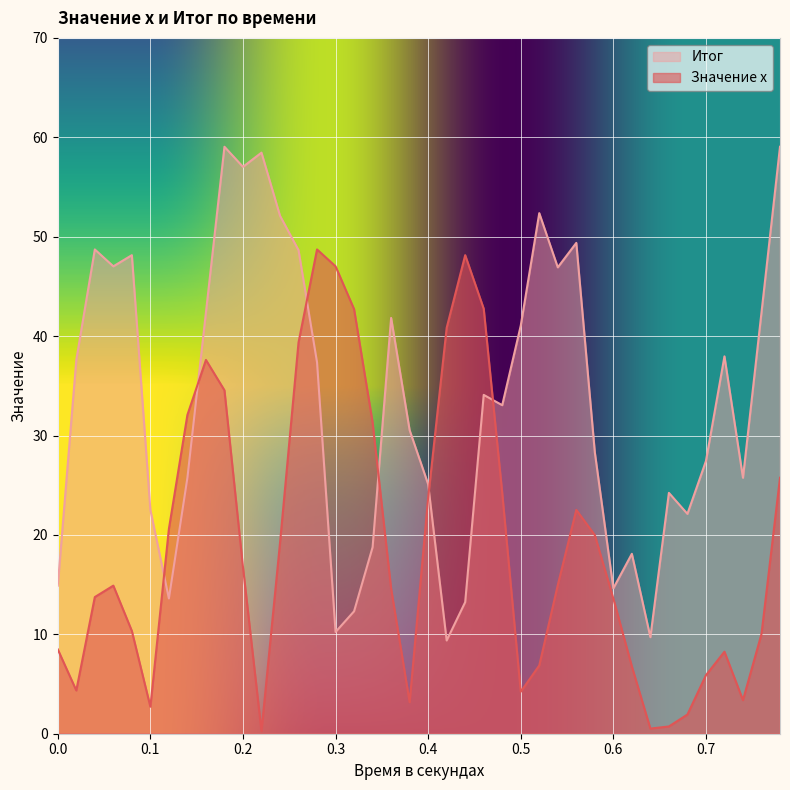

Which series has the largest total across all categories?

Итог